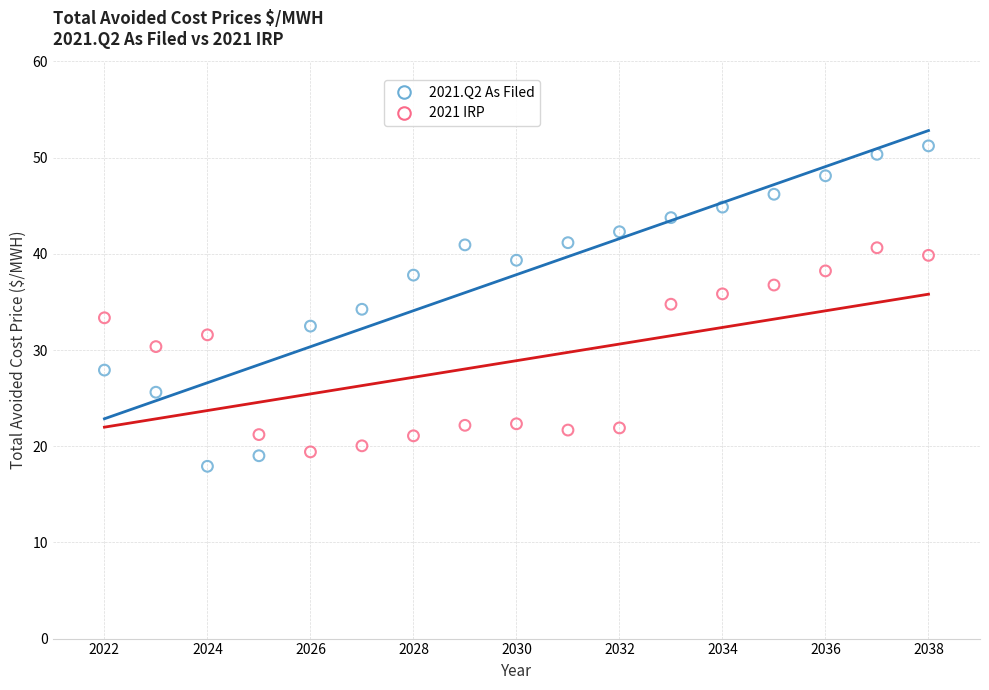

Which series has the largest Y range (max minus min)?

2021.Q2 As Filed